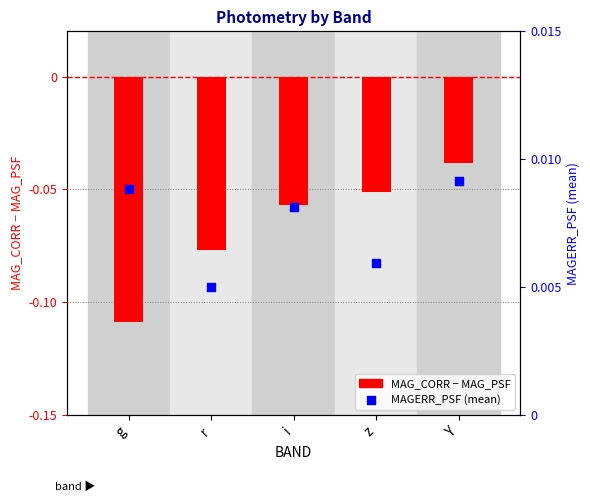

What are all the series names shown in the legend?

MAG_CORR - MAG_PSF, MAGERR_PSF (mean)